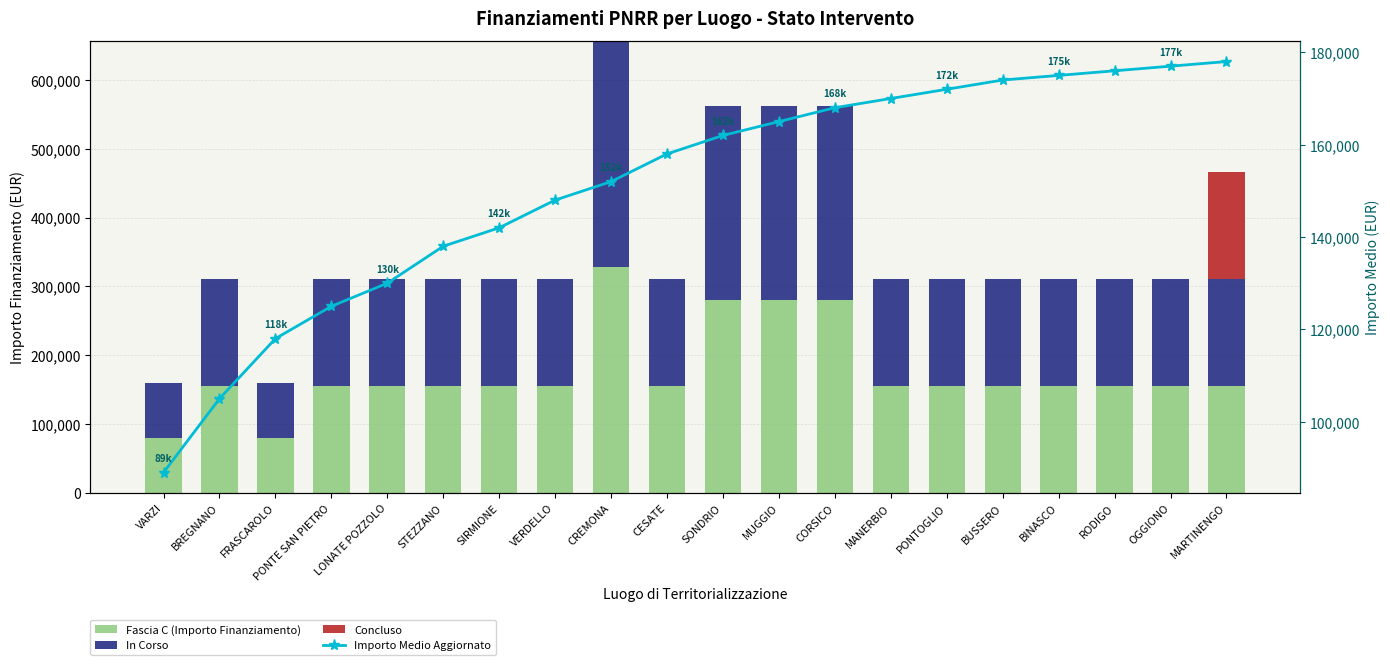

At which category does the chart reach its peak across all series?

CREMONA